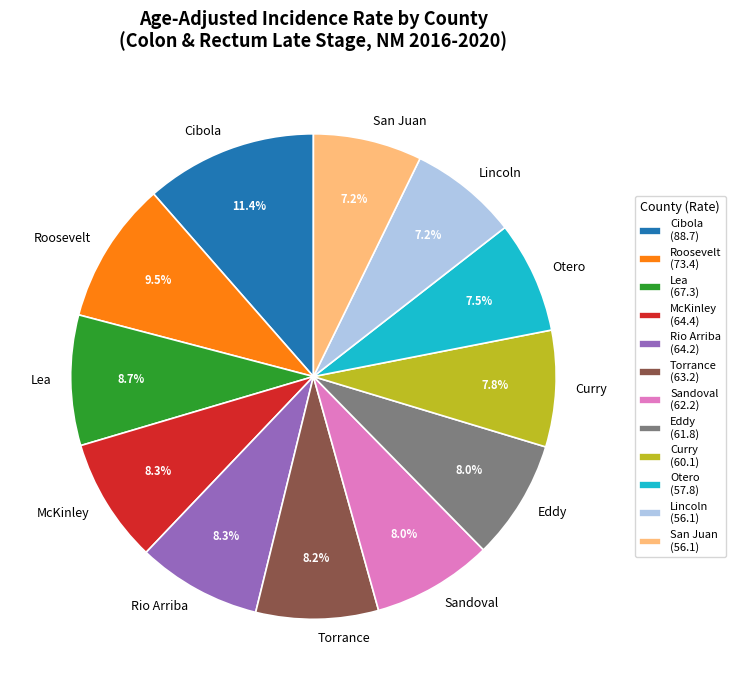

To the nearest percent, what portion does McKinley represent?

8%